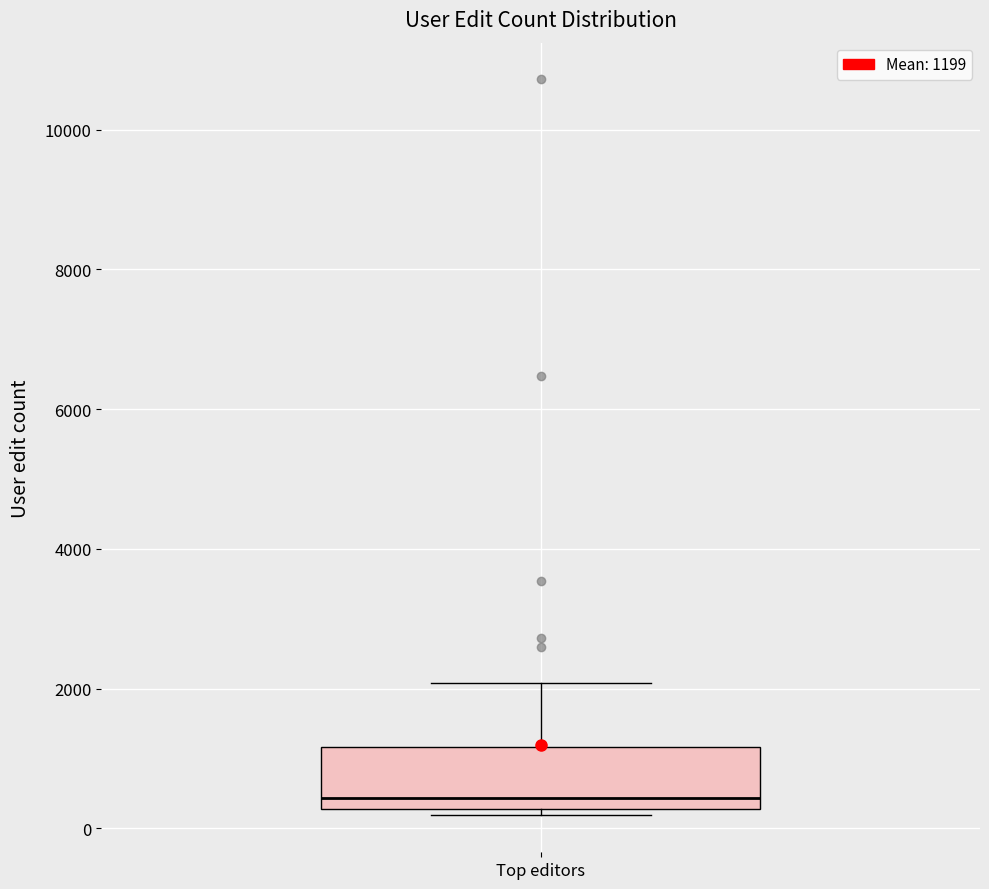

Where does the upper whisker of the box for Top editors end on the y-axis? The values are not printed on the chart, so give them approximately, as read against the axis.

2000